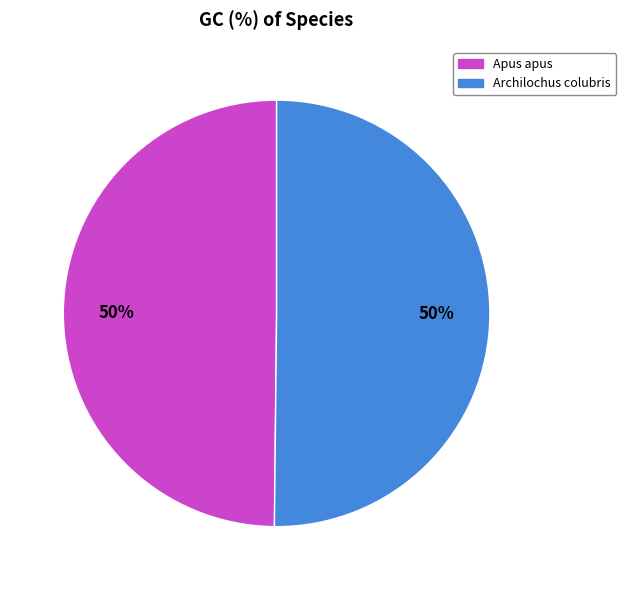

How many slices are in this pie chart?

2